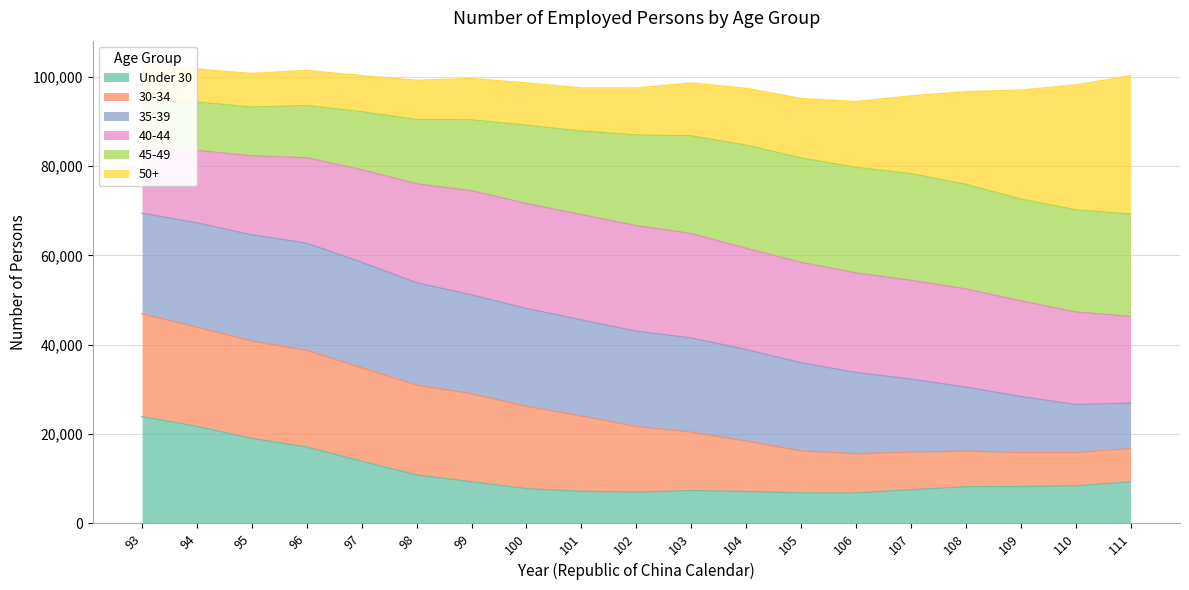

The value of Under 30 at 94 is 21726. True or false?

True